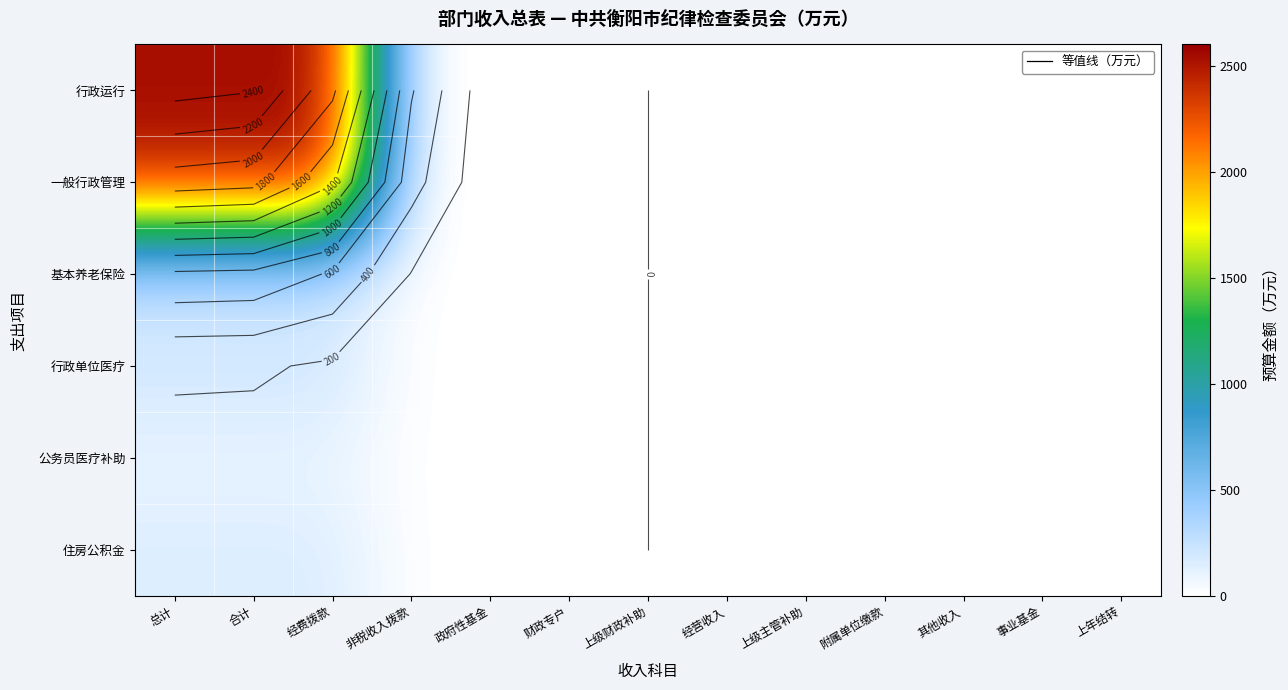

At which category is the sum across all series the highest?

总计